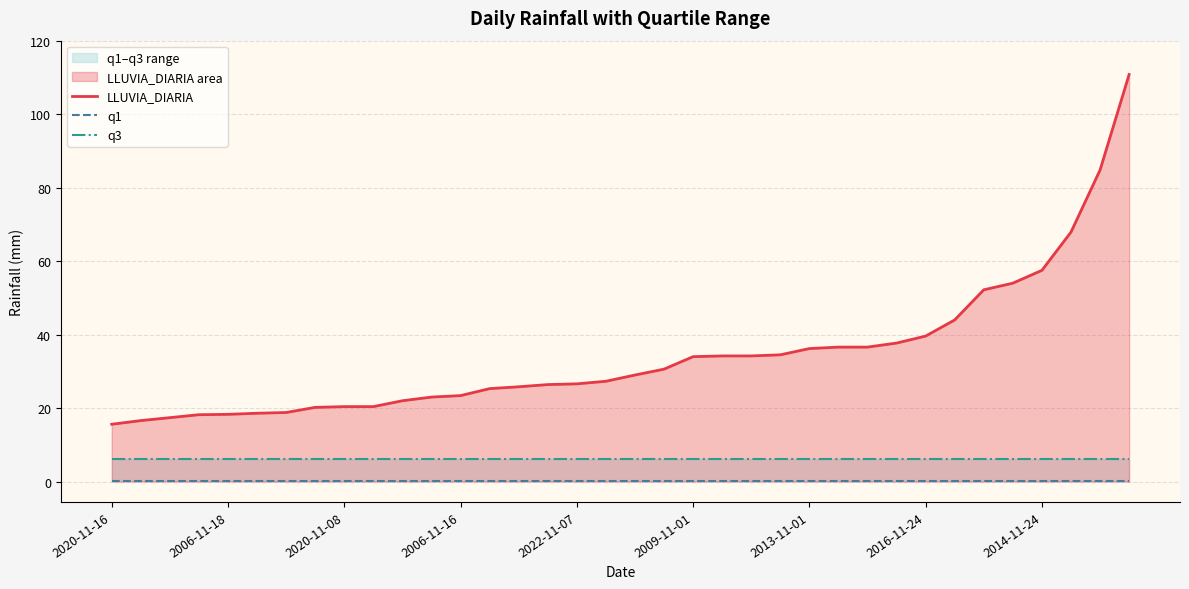

The LLUVIA_DIARIA series shows 27.3 at 17. True or false?

True